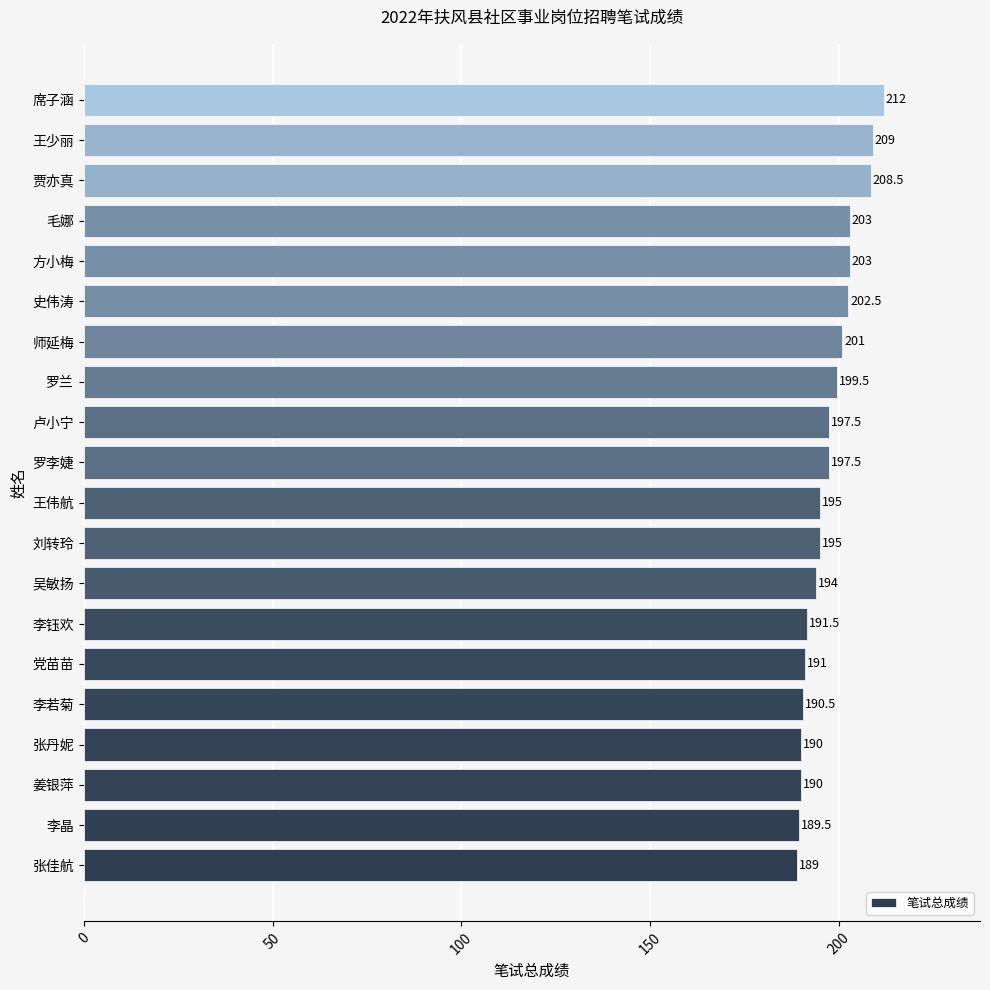

What value does the data have at 李若菊?

190.5